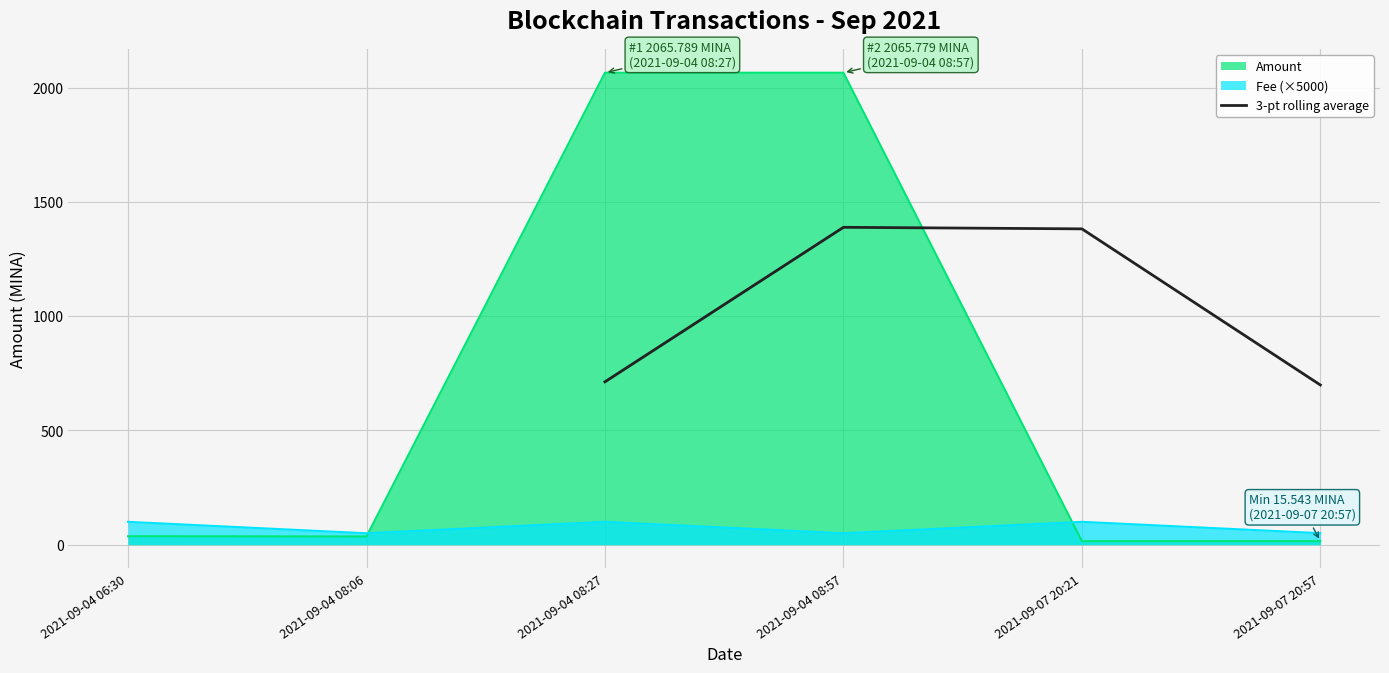

The value of 3-pt rolling average at 2021-09-07 20:21 is 1382.4. True or false?

True